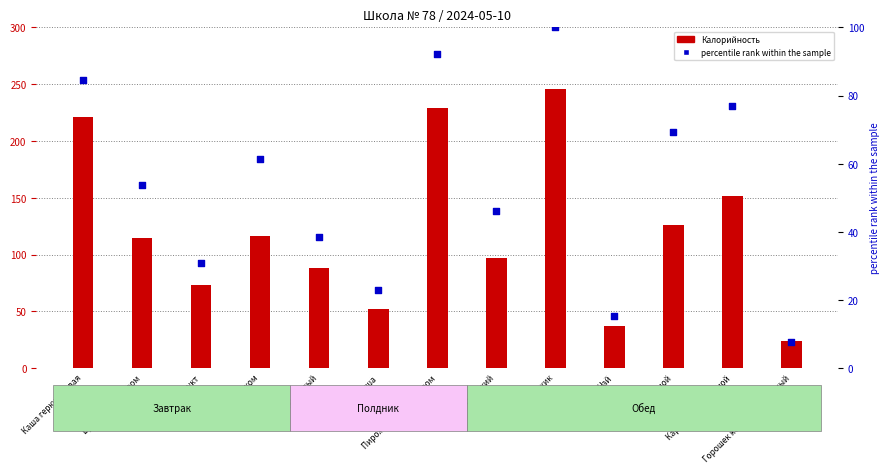

Which series contains the highest Y value?

Калорийность